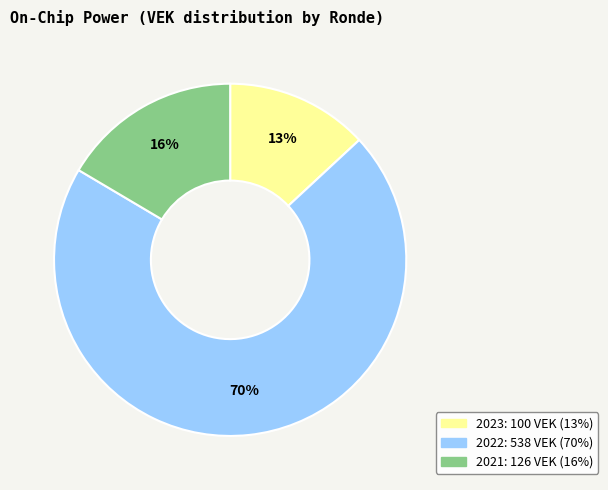

Is there a majority slice in this chart?

Yes